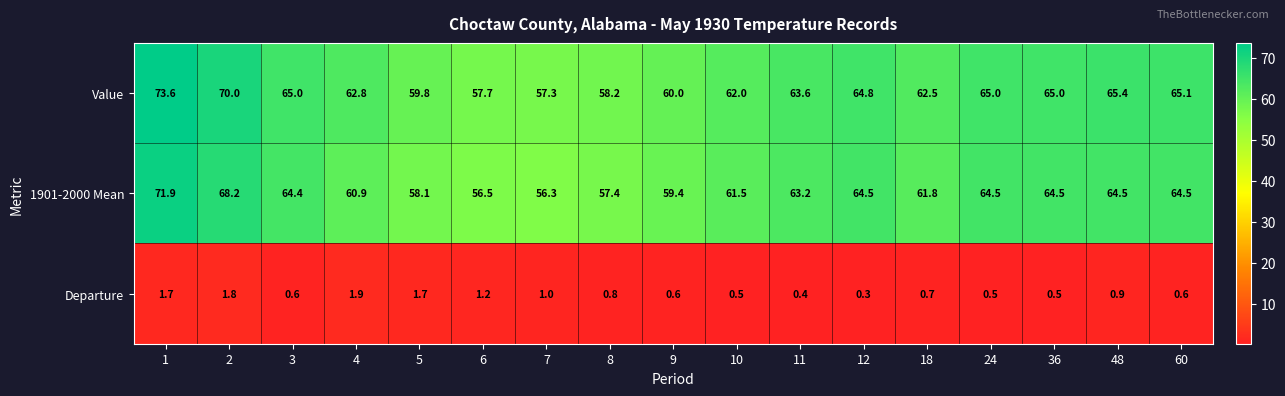

Which series has the largest range (max minus min)?

Value